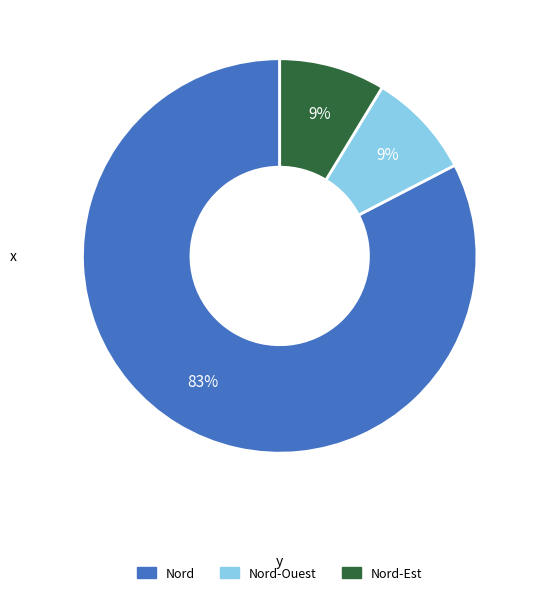

Which has a higher value, Nord-Est or Nord?

Nord